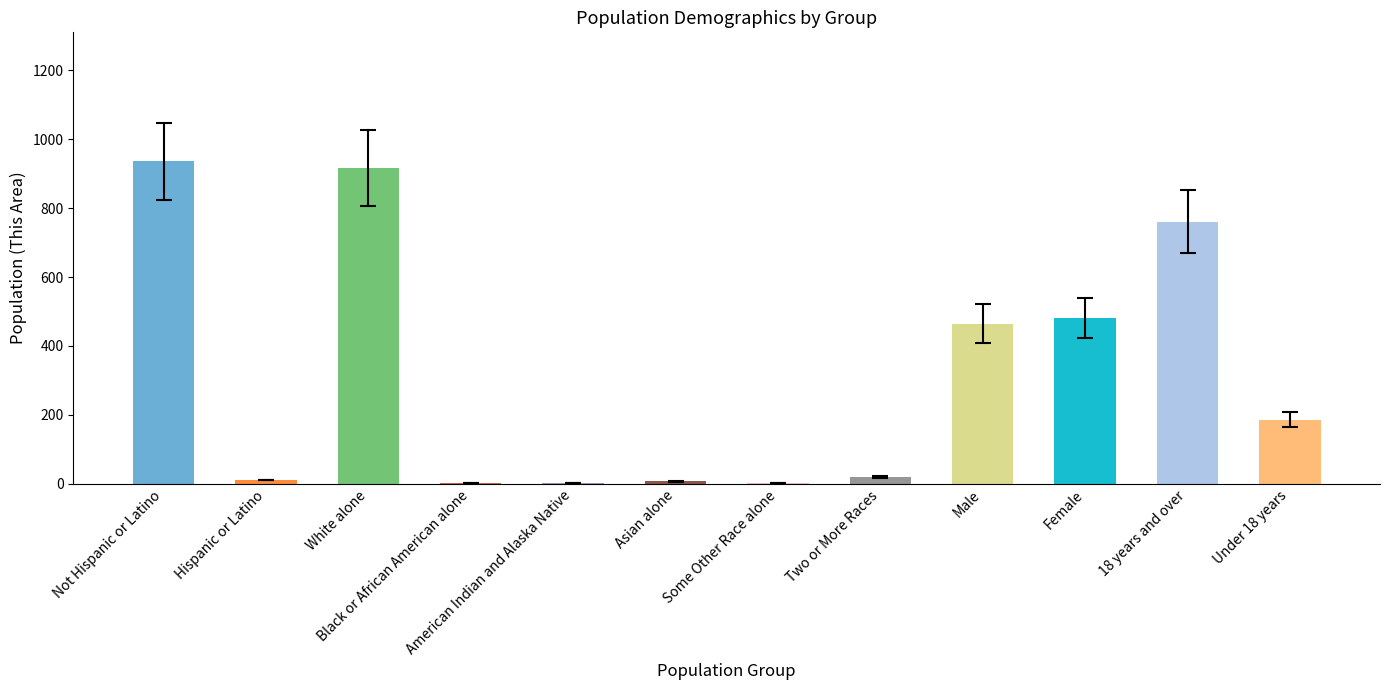

What is the greatest value displayed?

936